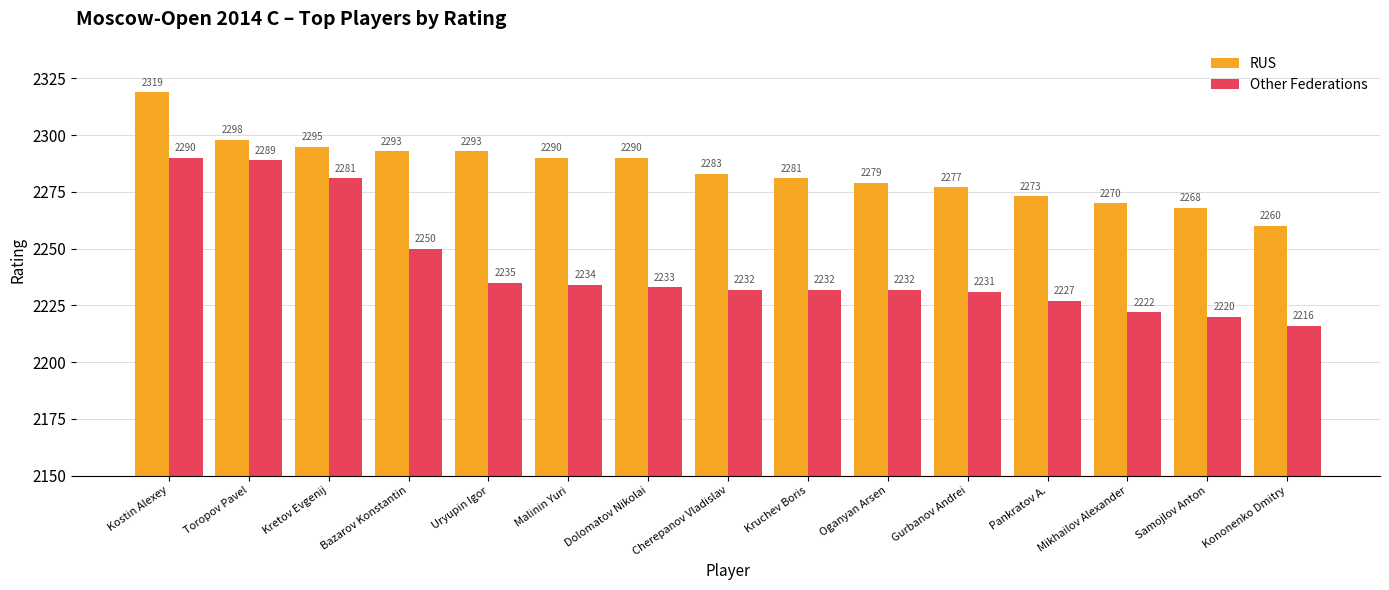

Which series changed the most between Uryupin Igor and Pankratov A.?

RUS